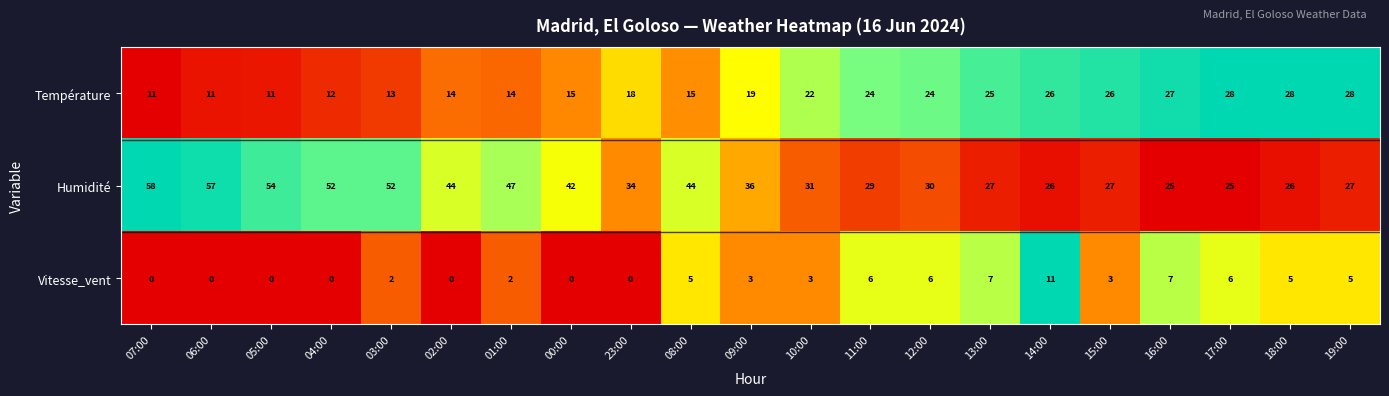

At 07:00, list the series in order from smallest to largest.

Vitesse_vent, Température, Humidité